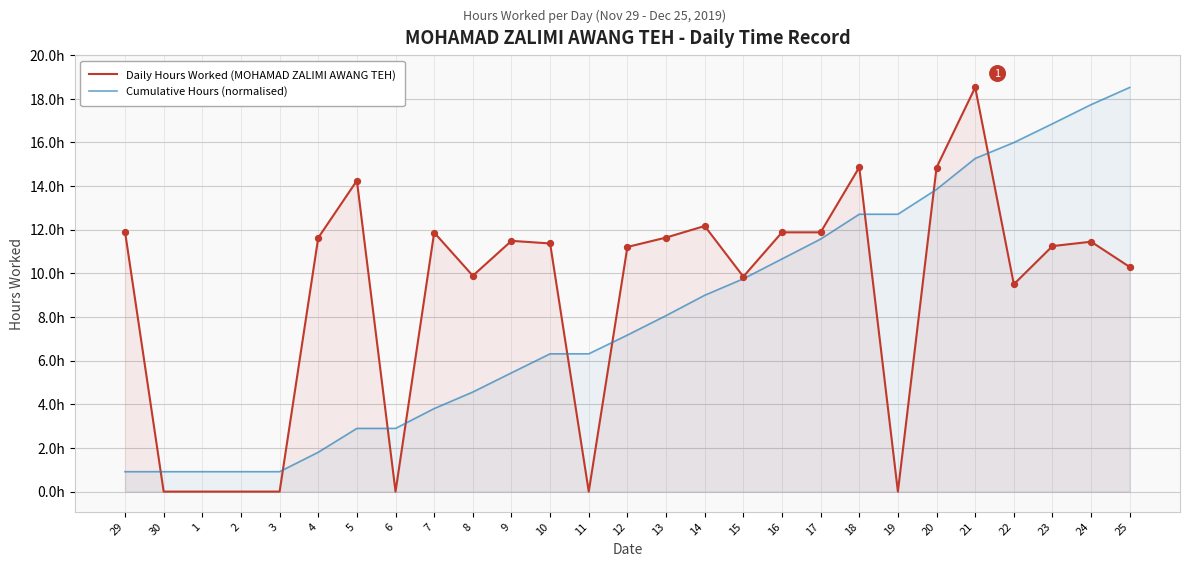

Which series has the widest spread of Y values?

Daily Hours Worked (MOHAMAD ZALIMI AWANG TEH)